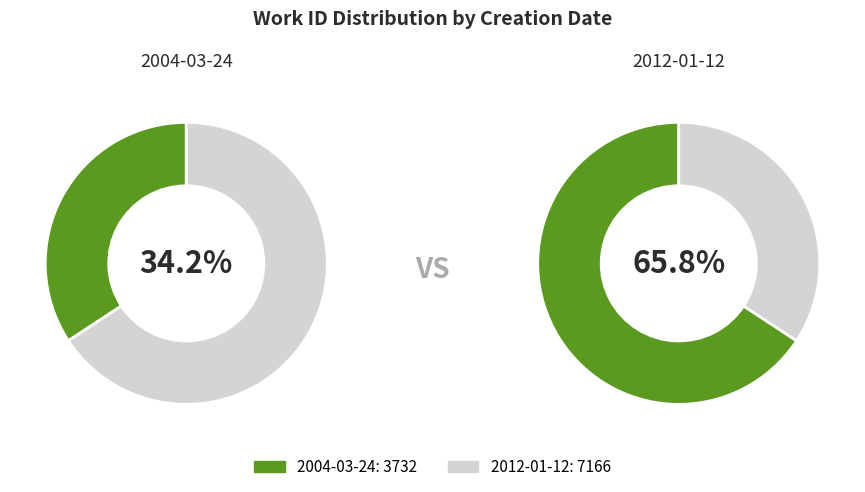

The 2012-01-12 slice represents 80% of the pie. True or false?

False